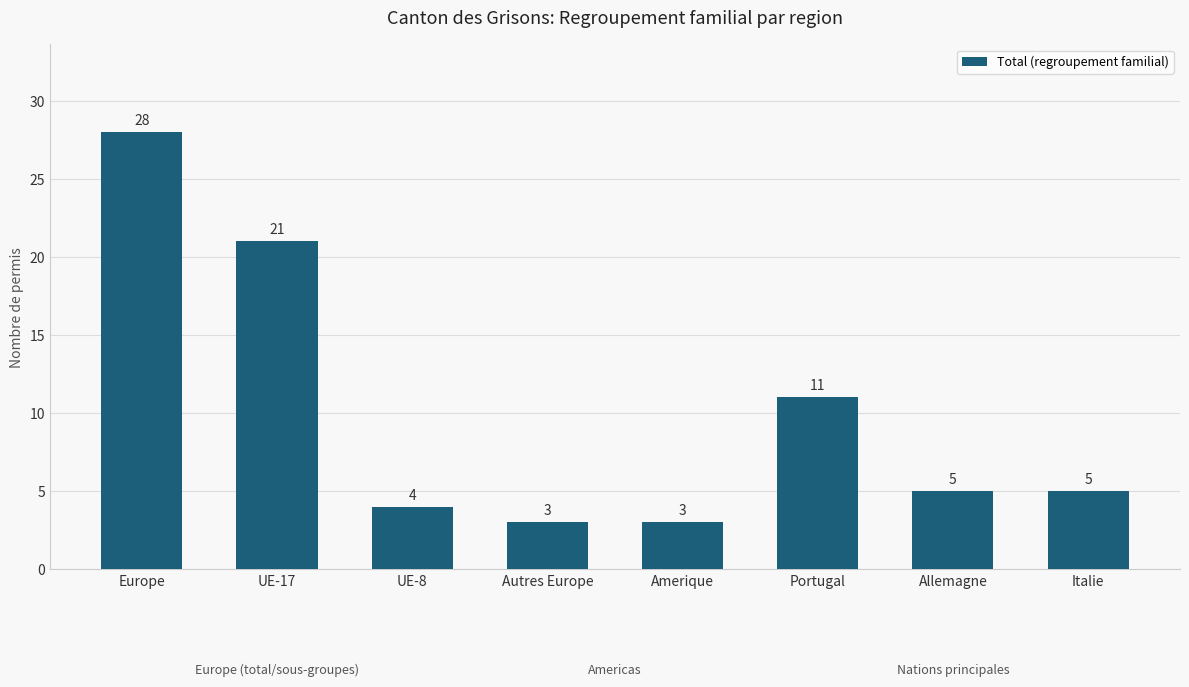

What position from the left is Amerique?

5